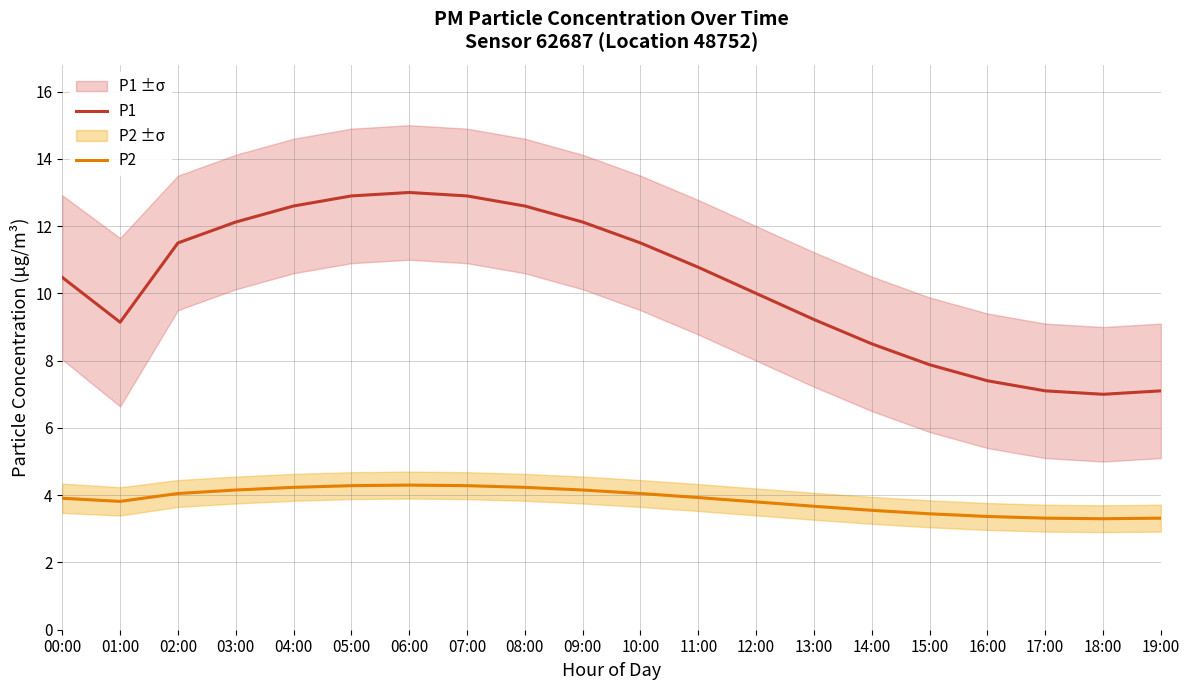

Which series has the widest spread of values?

P1